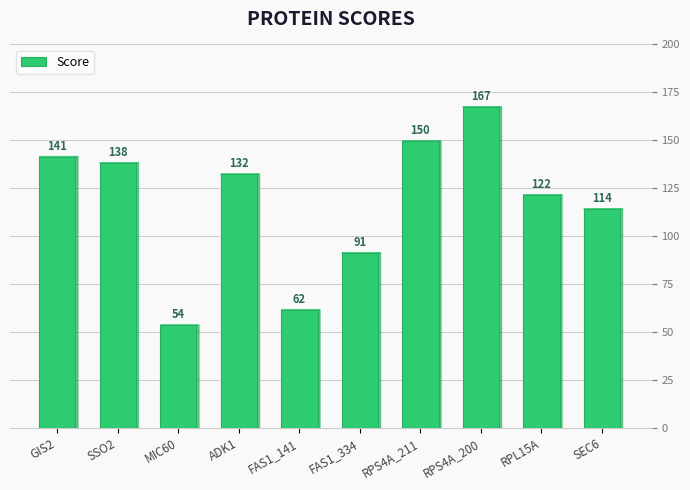

What is the ratio of the value at RPL15A to the value at ADK1?

0.9